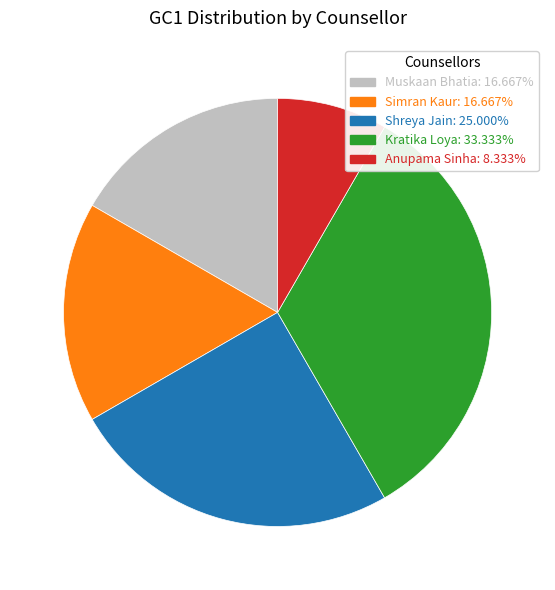

What is the largest slice in the pie chart?

Kratika Loya